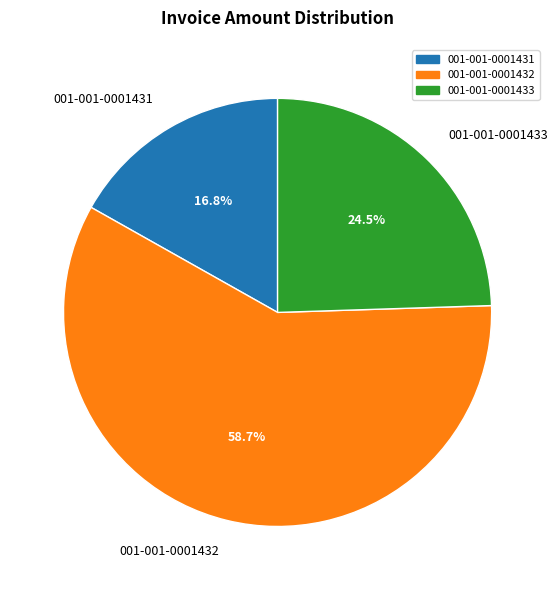

Approximately how many times larger is the value at 001-001-0001432 compared to 001-001-0001431?

3.5